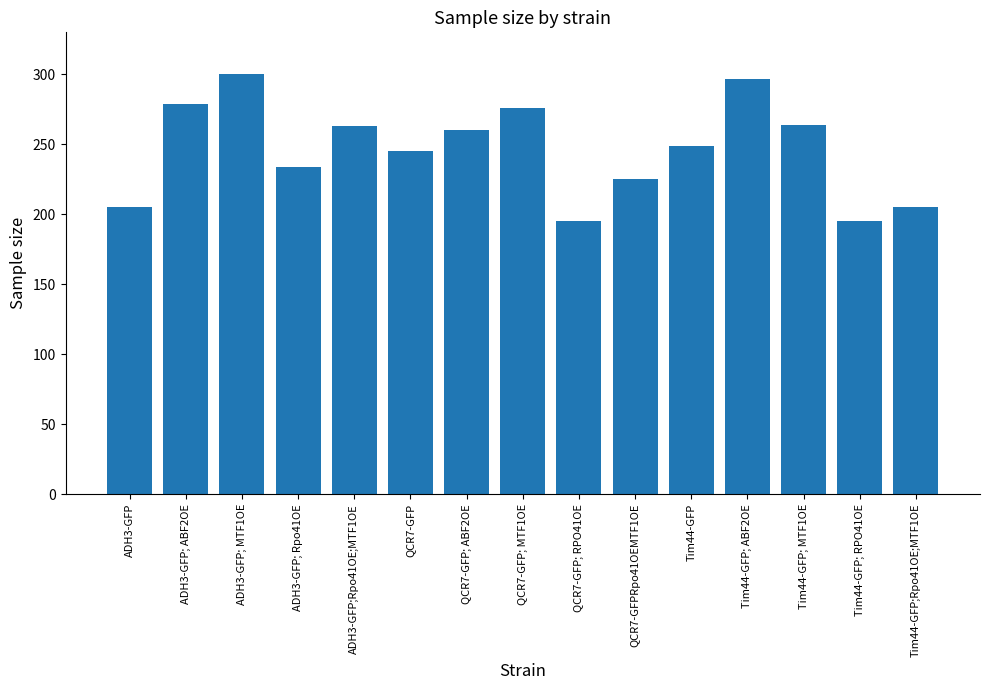

The chart shows a value of 313 at ADH3-GFP; Rpo41OE. True or false?

False